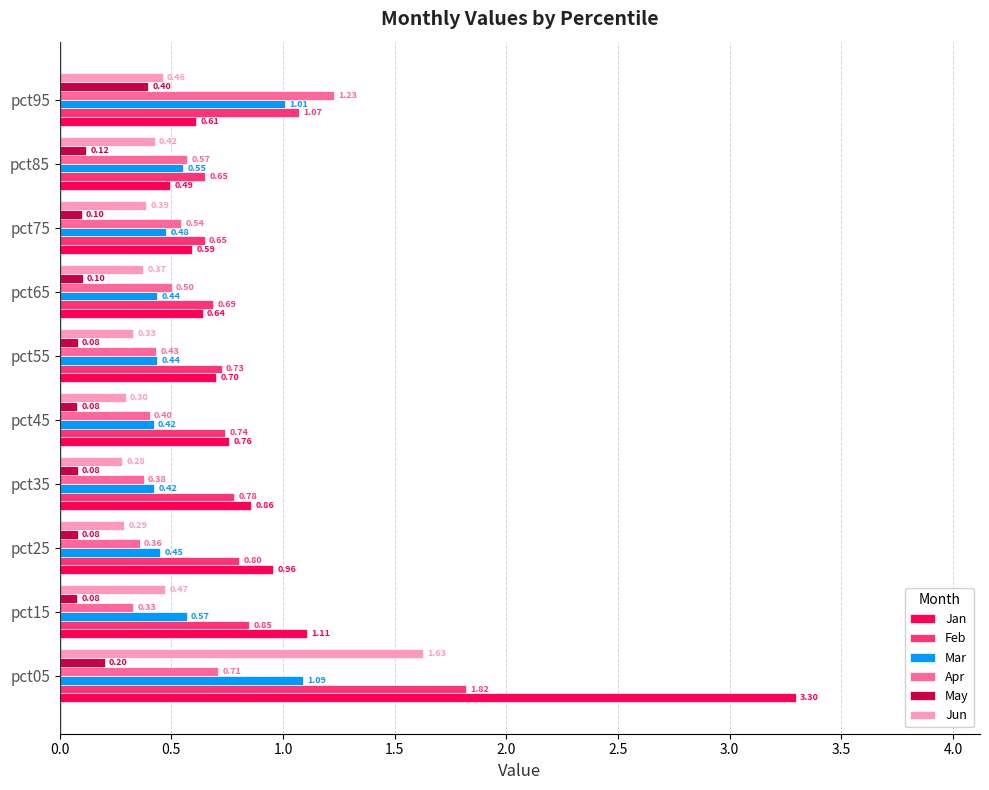

What is the sum of all Mar values?

5.9